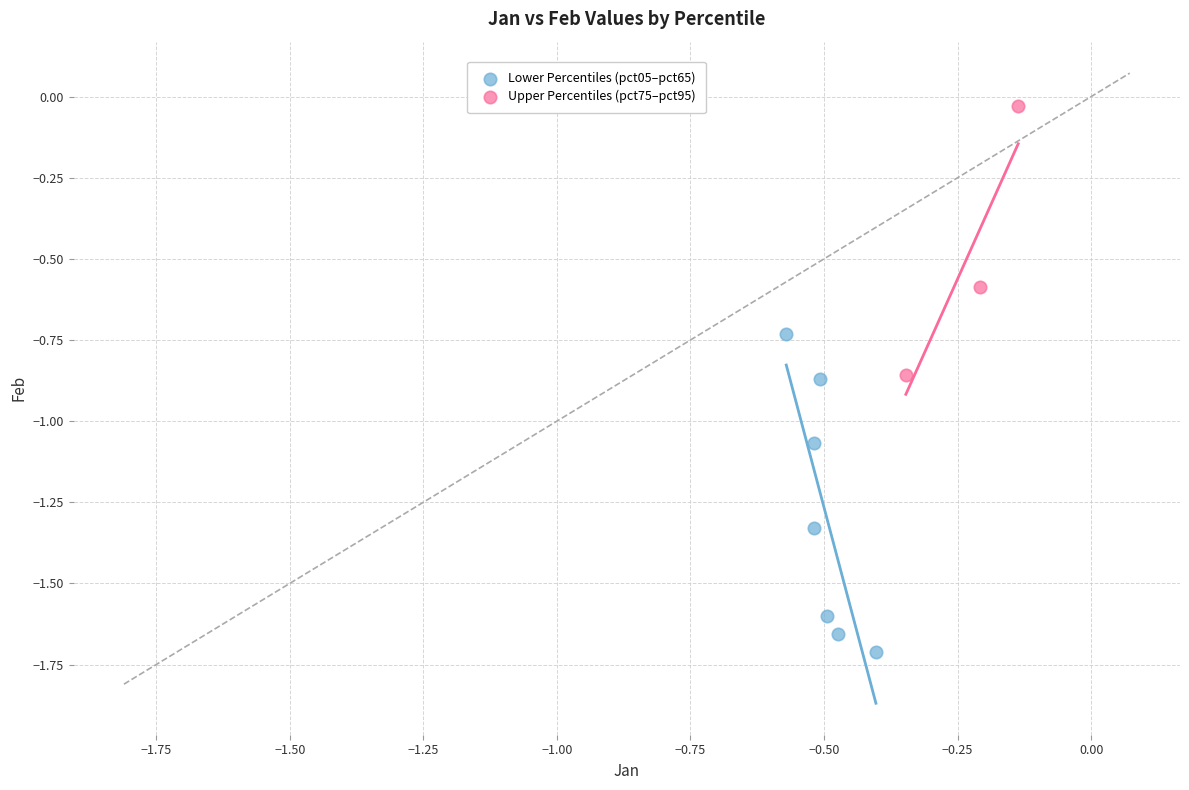

Which series contains the lowest Y value?

Lower Percentiles (pct05–pct65)